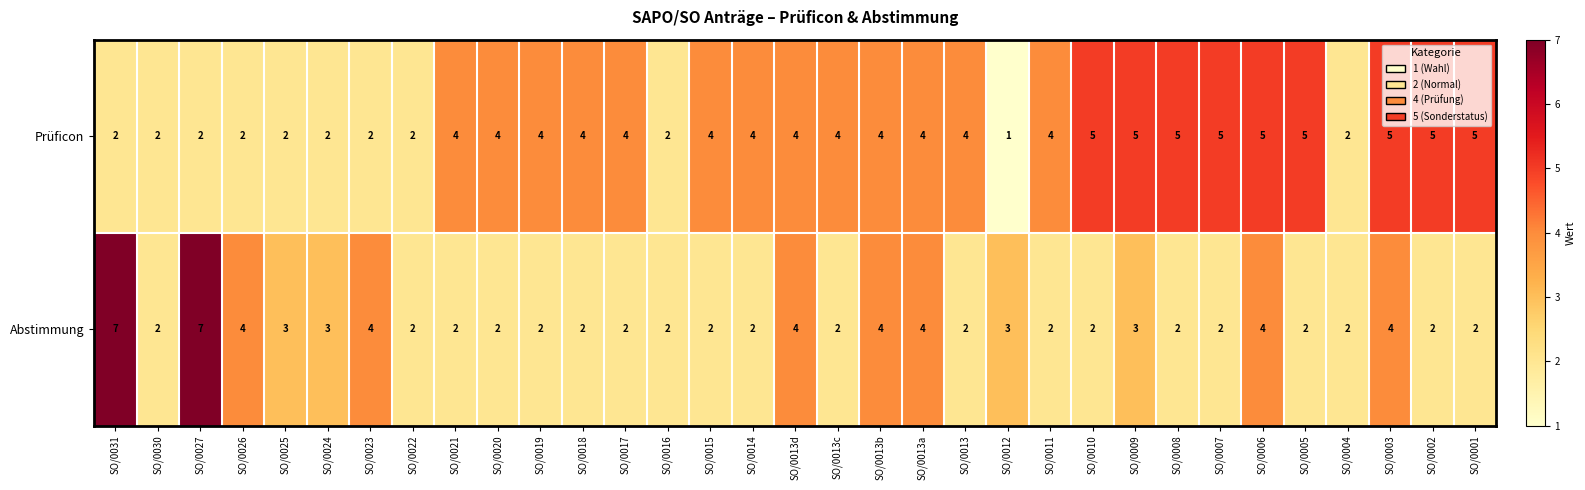

How many Prüficon values are between 2 and 5?

32